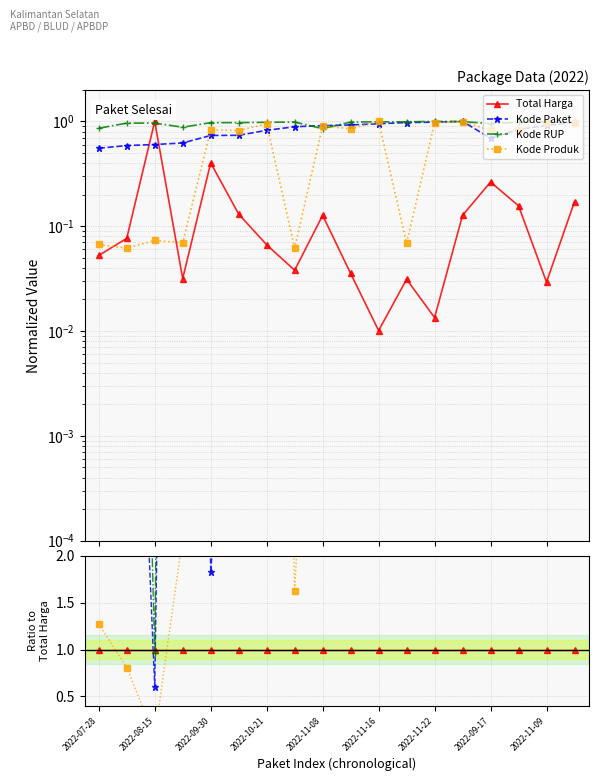

Where is Kode RUP nearest to the value 49?

2022-11-09